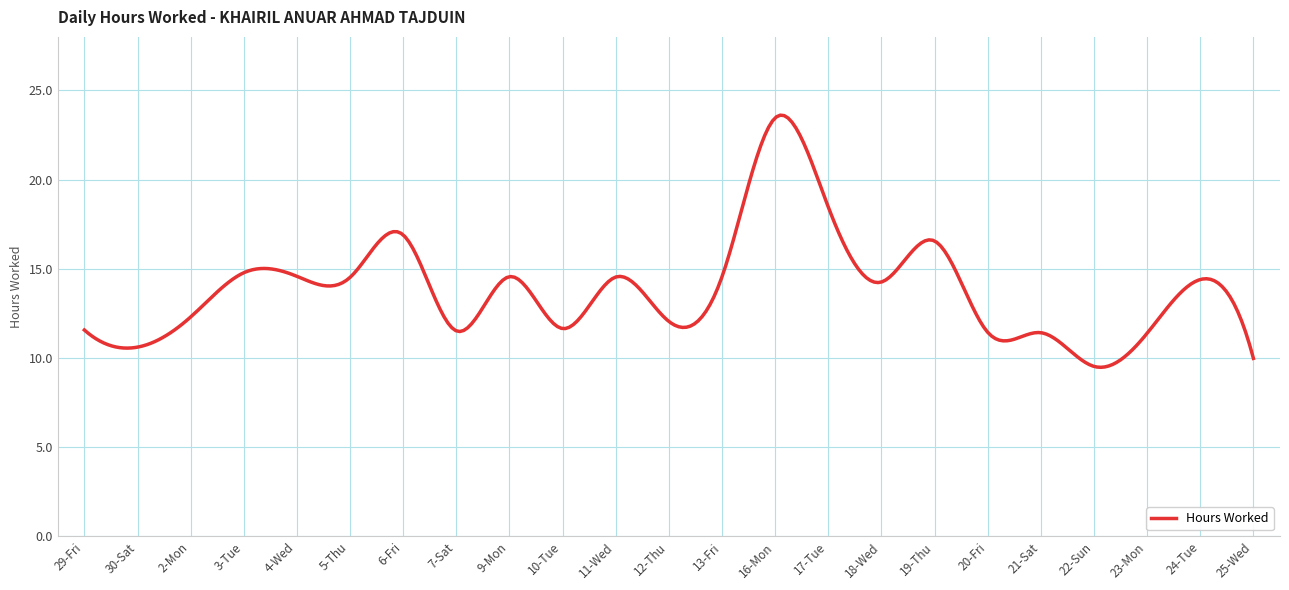

What is the greatest value displayed?

23.6